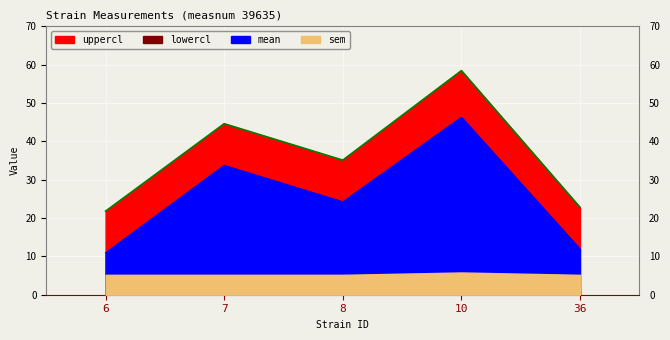

At which label does uppercl reach its peak?

10